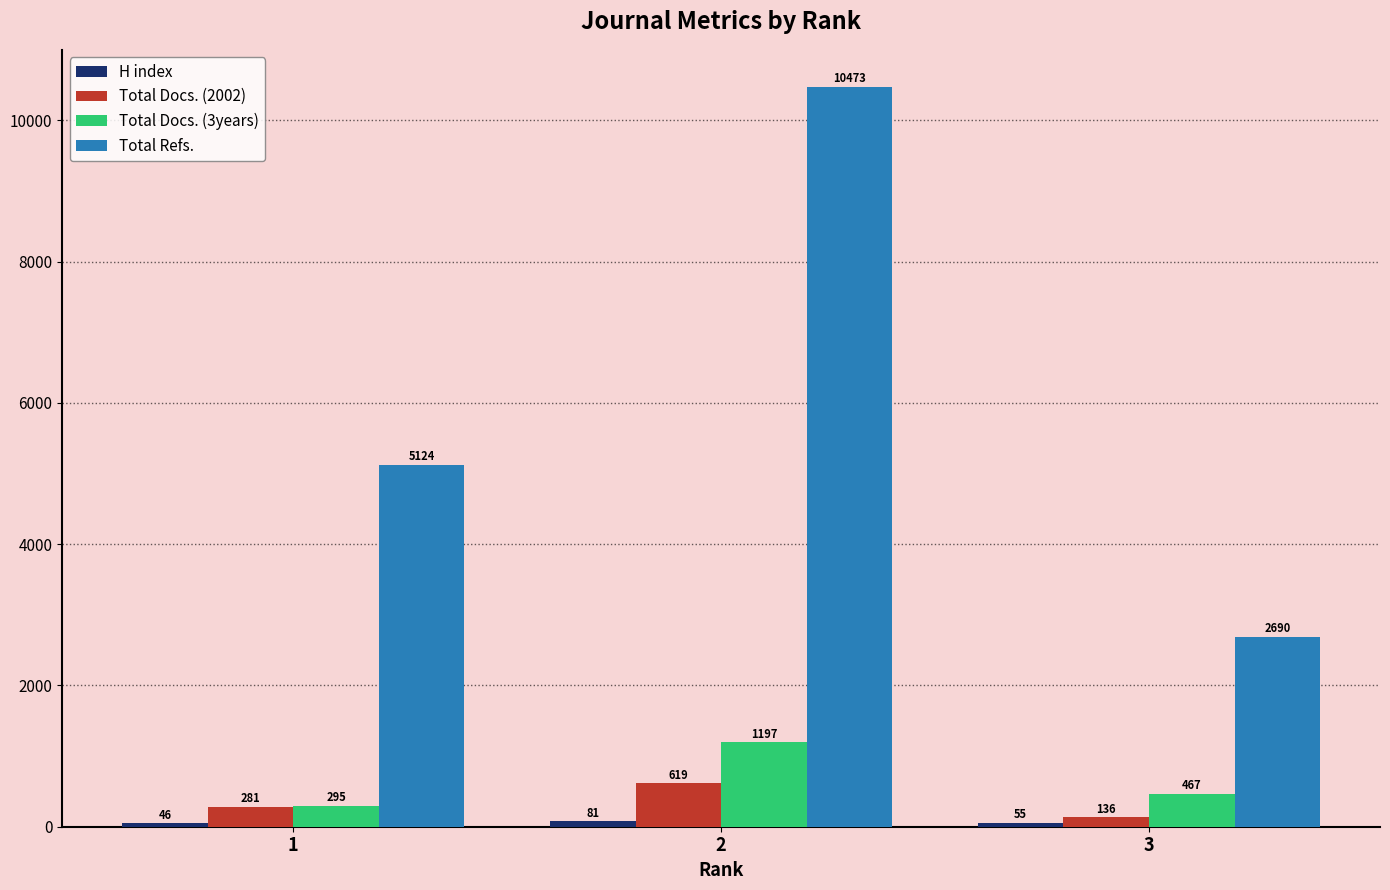

Rank the categories by Total Docs. (3years) value from highest to lowest.

2, 3, 1